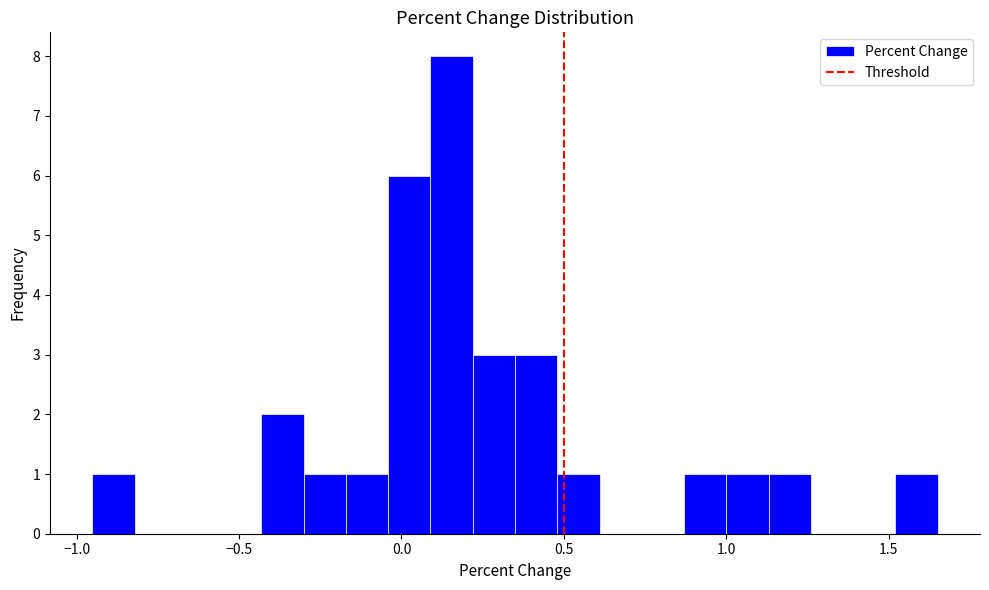

Read against the x-axis, roughly where is the centre of the tallest bar?

0.15